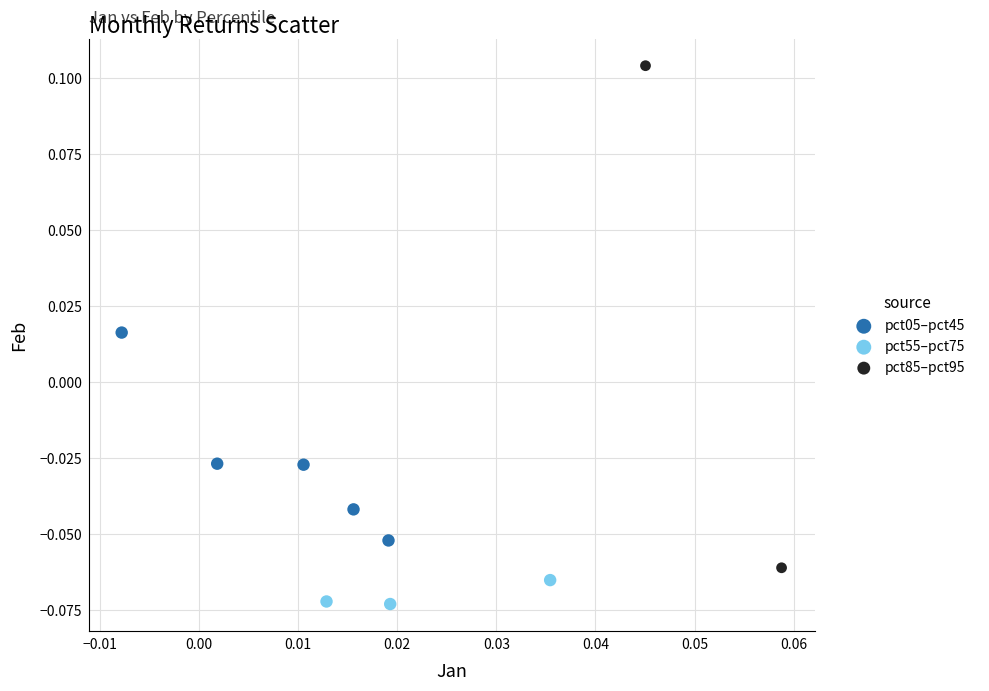

Which series has the widest spread of Y values?

pct85–pct95